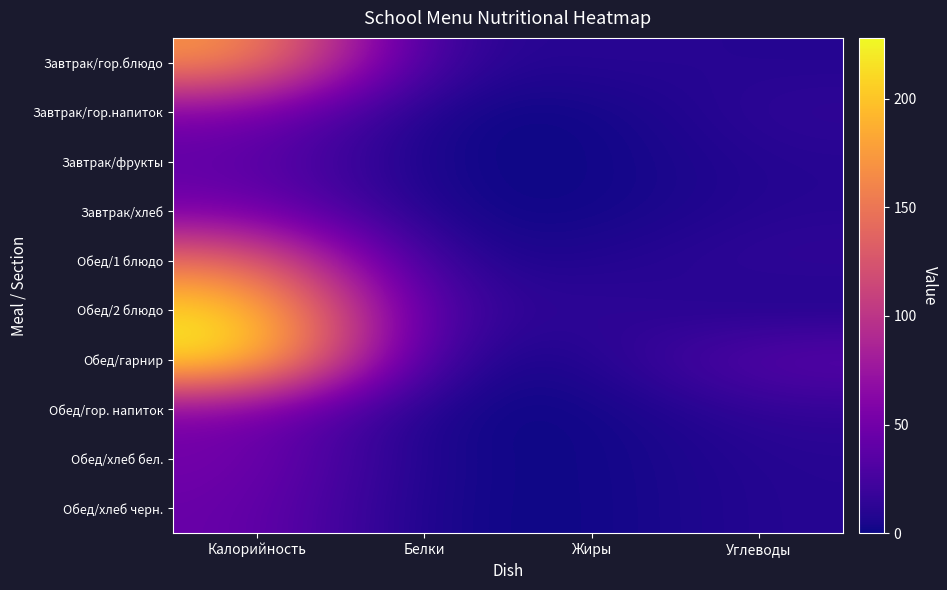

Reading left to right, transcribe all the data shown in this chart.

Завтрак/гор.блюдо: Калорийность=175.2	Белки=8.6	Жиры=11.9	Углеводы=8.9
Завтрак/гор.напиток: Калорийность=56.1	Белки=0.2	Жиры=0.0	Углеводы=15.0
Завтрак/фрукты: Калорийность=40.5	Белки=0.3	Жиры=0.0	Углеводы=9.9
Завтрак/хлеб: Калорийность=52.1	Белки=1.6	Жиры=0.2	Углеводы=10.3
Обед/1 блюдо: Калорийность=147.3	Белки=6.2	Жиры=7.2	Углеводы=15.4
Обед/2 блюдо: Калорийность=217.0	Белки=15.8	Жиры=14.8	Углеводы=5.5
Обед/гарнир: Калорийность=228.0	Белки=3.8	Жиры=6.1	Углеводы=38.9
Обед/гор. напиток: Калорийность=56.1	Белки=0.2	Жиры=0.0	Углеводы=15.0
Обед/хлеб бел.: Калорийность=52.4	Белки=1.6	Жиры=0.2	Углеводы=10.3
Обед/хлеб черн.: Калорийность=46.0	Белки=1.3	Жиры=0.2	Углеводы=9.9